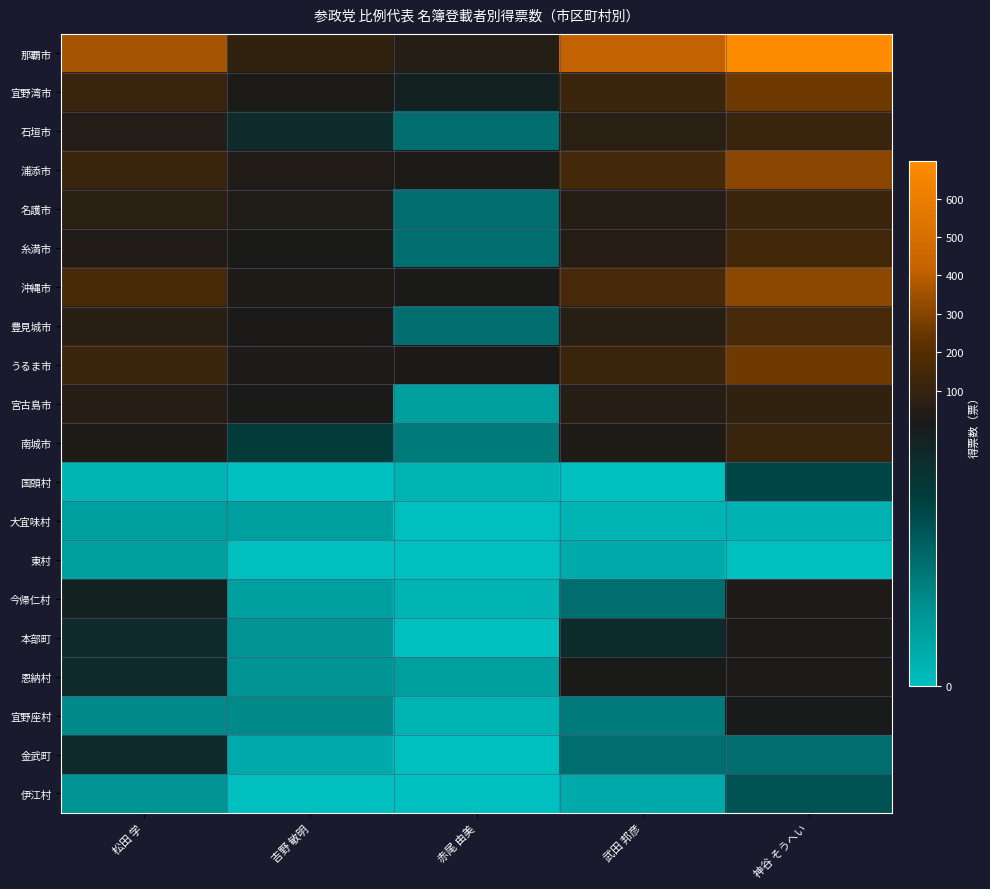

Which series changed the most between 松田 学 and 赤尾 由美?

那覇市